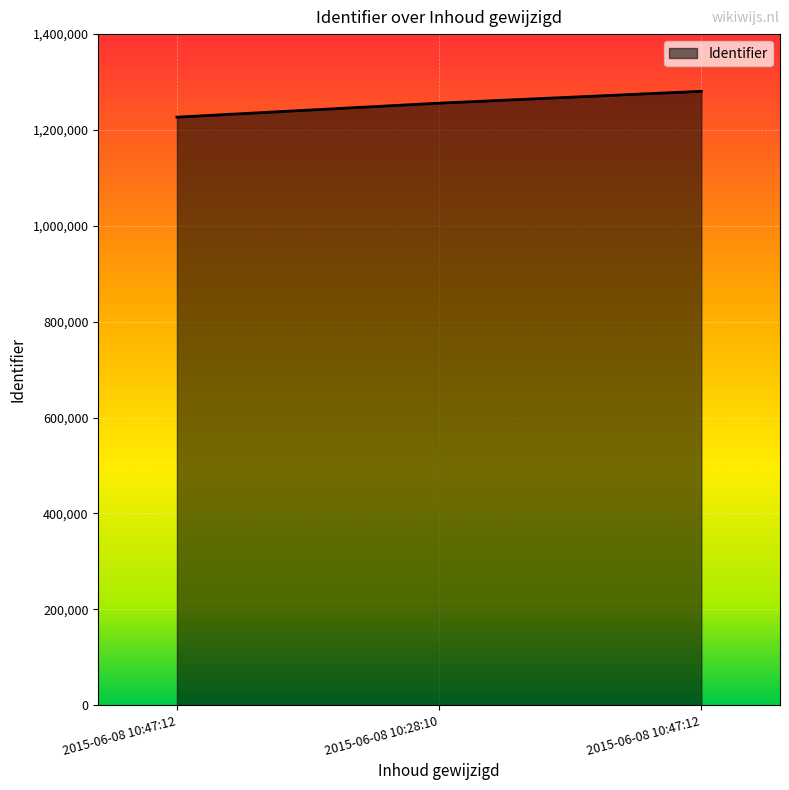

What is the change in value from 2015-06-08 10:47:12 to 2015-06-08 10:47:12?

+53917